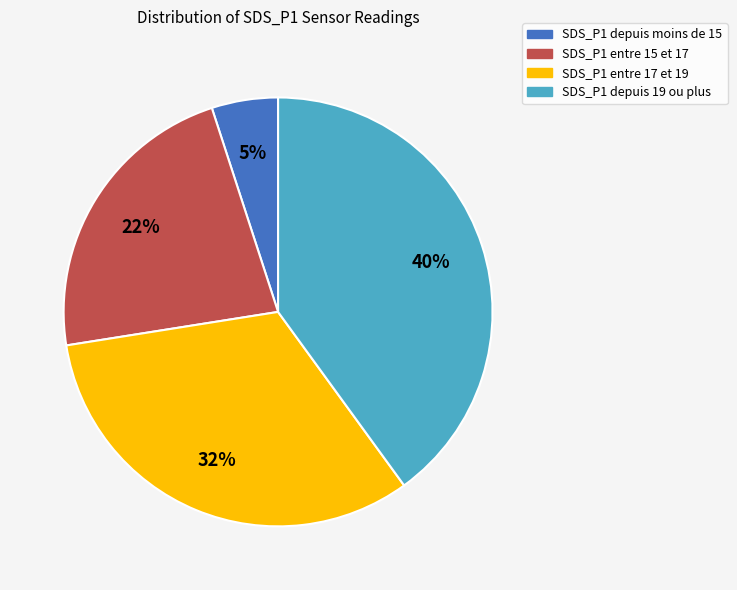

To the nearest percent, what is the average slice percentage?

25%